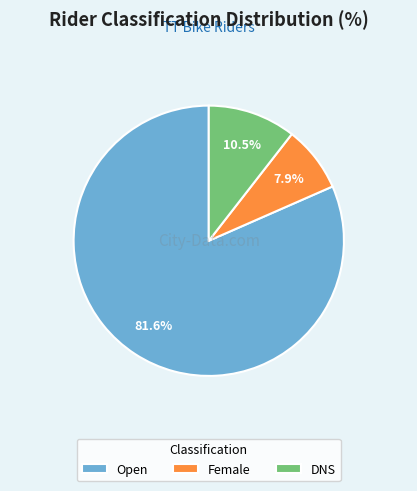

Is it true that Female is 13% of the pie?

False